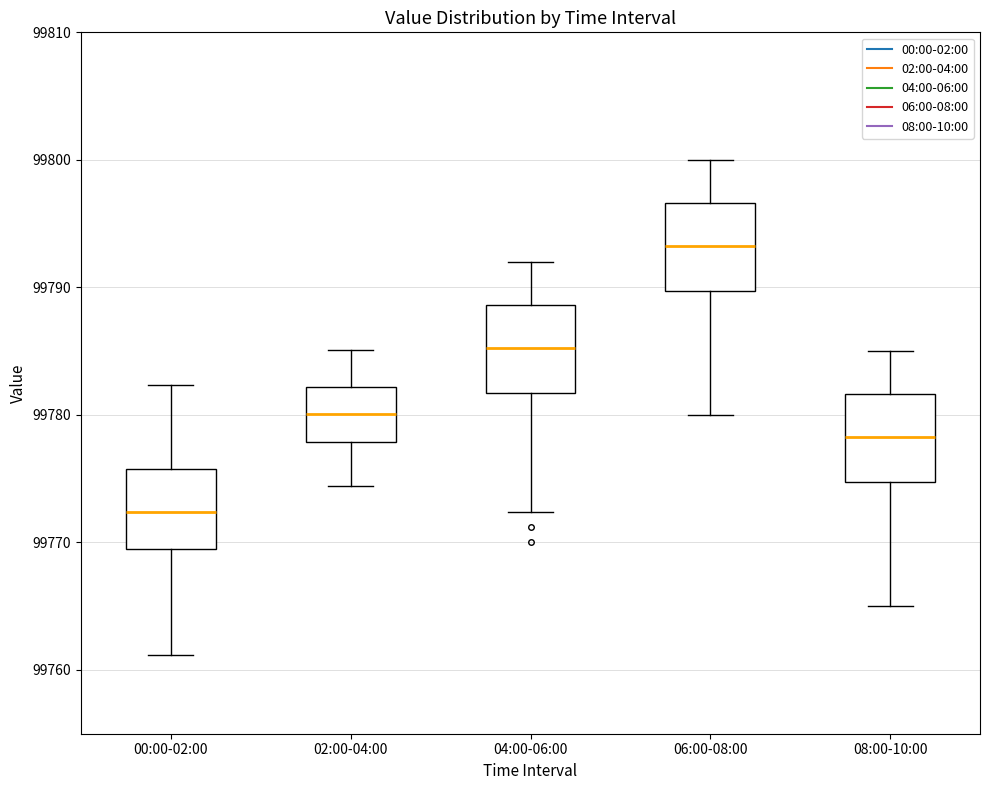

Where does the upper whisker of the box for 08:00-10:00 end on the y-axis? The values are not printed on the chart, so give them approximately, as read against the axis.

99785